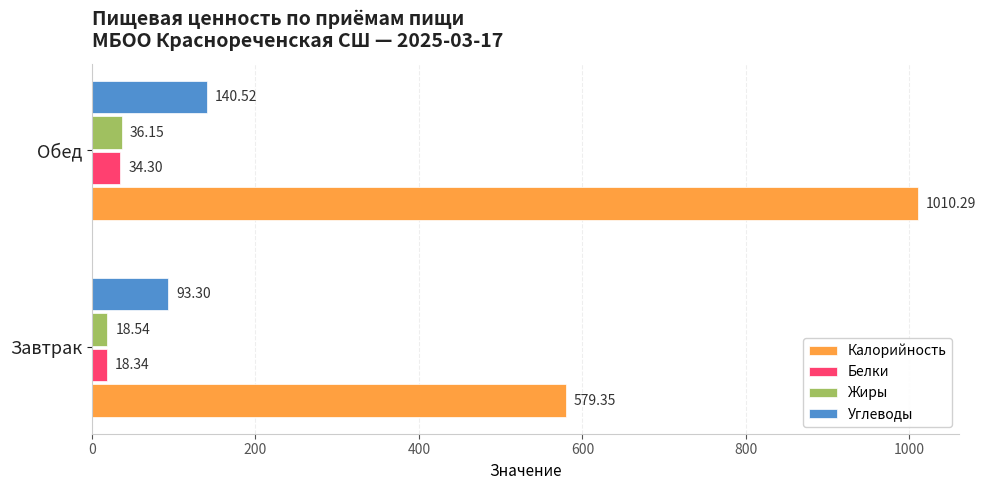

List the series in order of their peak value, lowest first.

Белки, Жиры, Углеводы, Калорийность